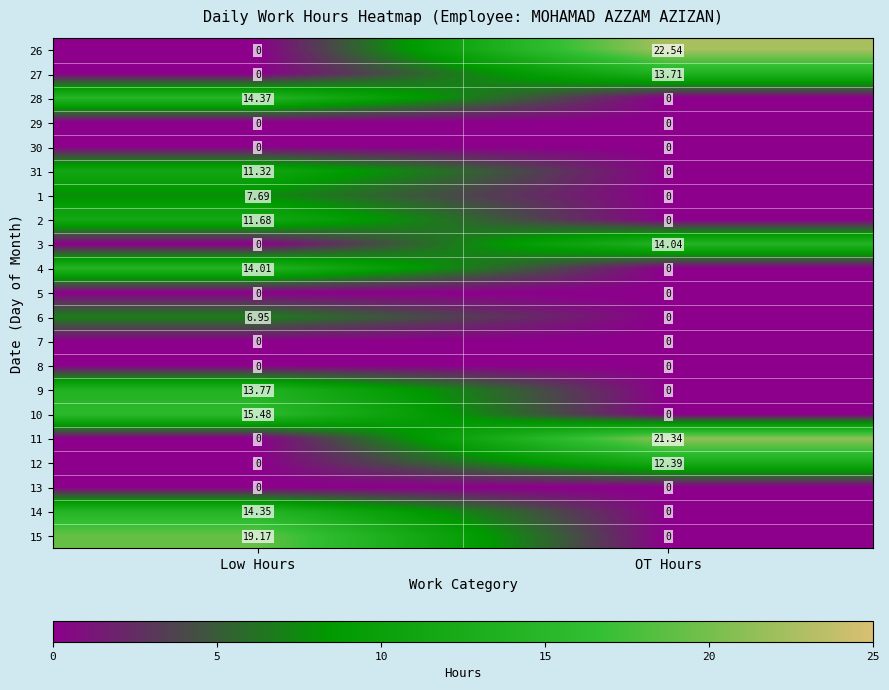

Where is 10 nearest to the value 7?

OT Hours